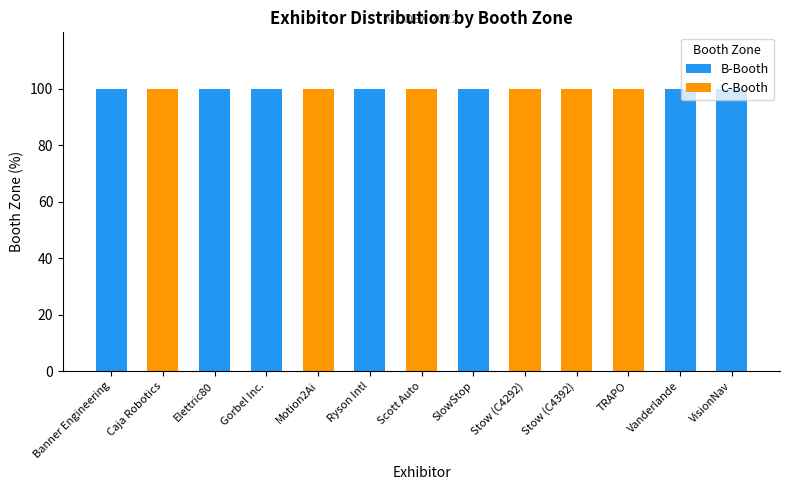

The B-Booth series shows 0 at Stow (C4292). True or false?

True